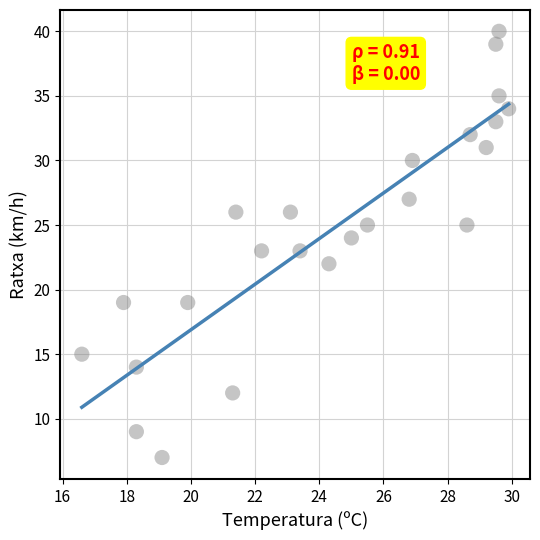

What is the range of Y values (max minus min)?

33